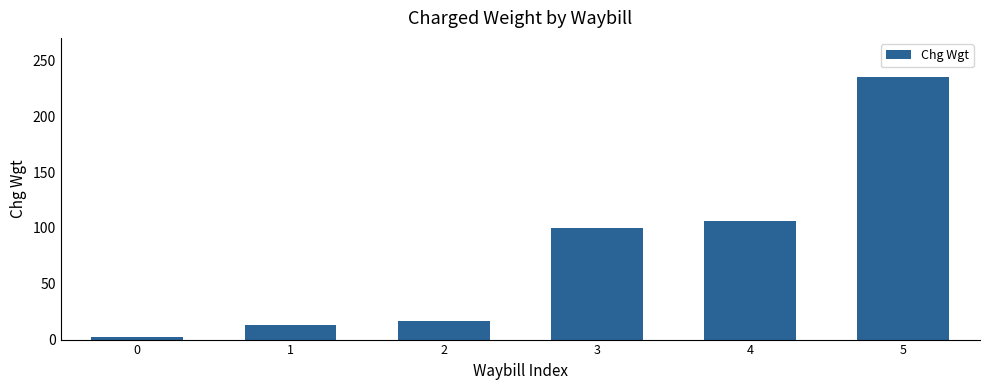

What is the sum of all values?

473